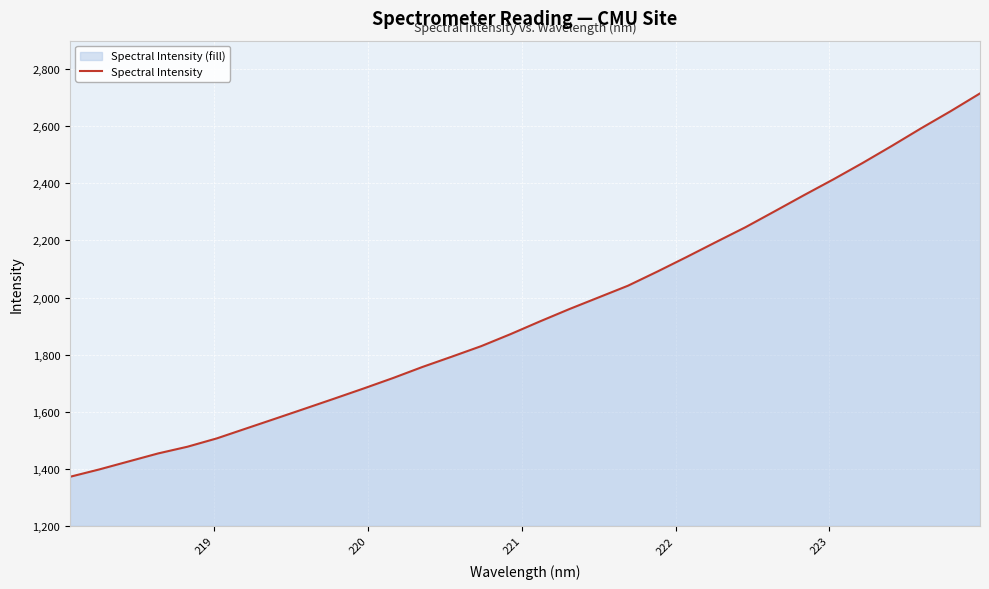

Does the chart display data point markers on the line(s)?

No